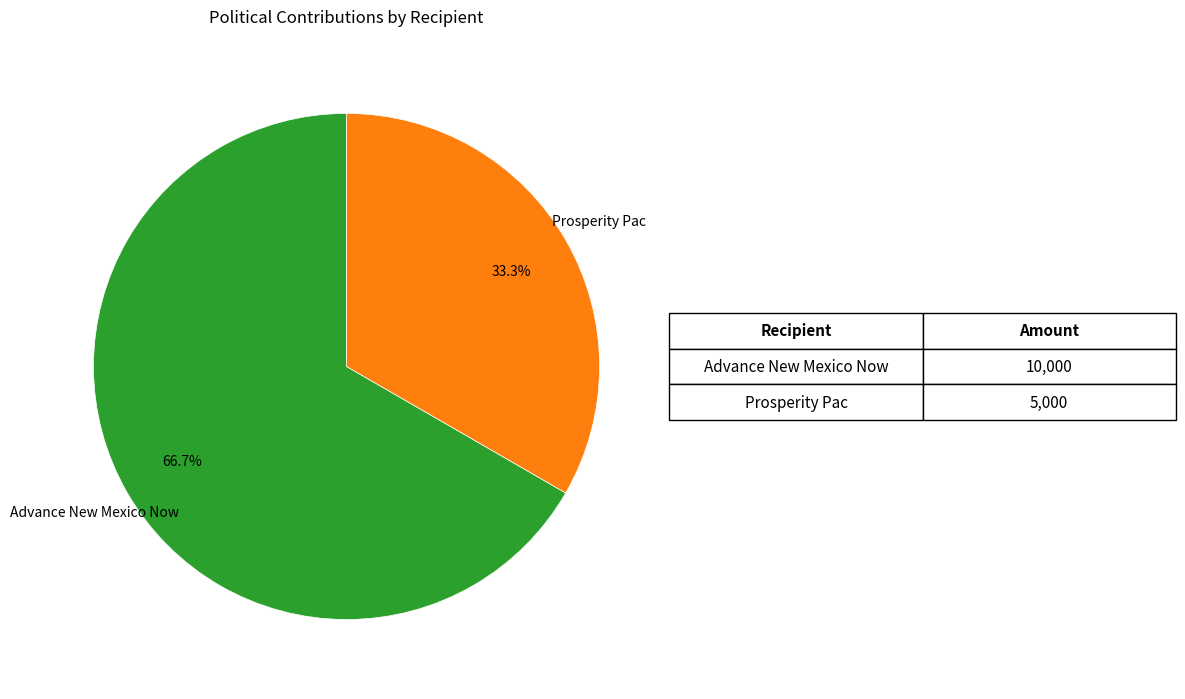

Is there any slice that represents more than half of the pie?

Yes